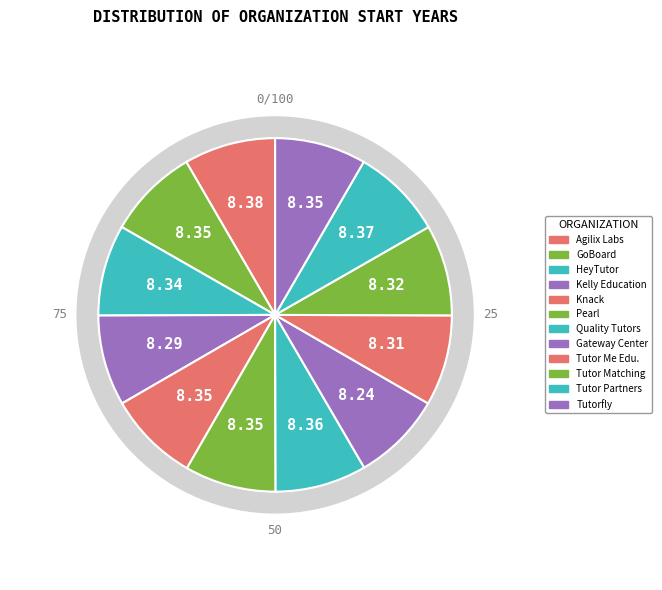

Rank the categories by value from lowest to highest.

Gateway Center, Kelly Education, Tutor Me Education, Tutor Matching Service, HeyTutor, GoBoard, Knack, Pearl, Tutorfly, Quality Tutors, Tutor Partnerships, Agilix Labs